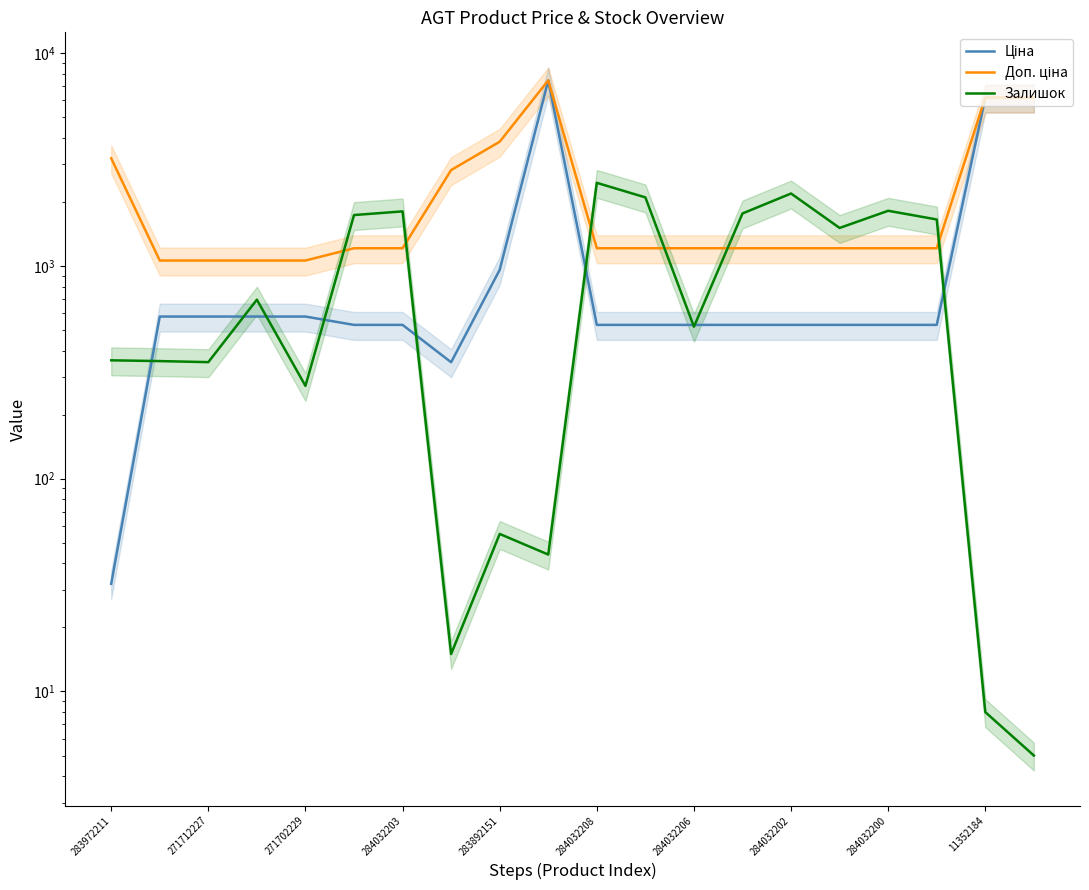

How many intersections are there between Ціна and Залишок?

9